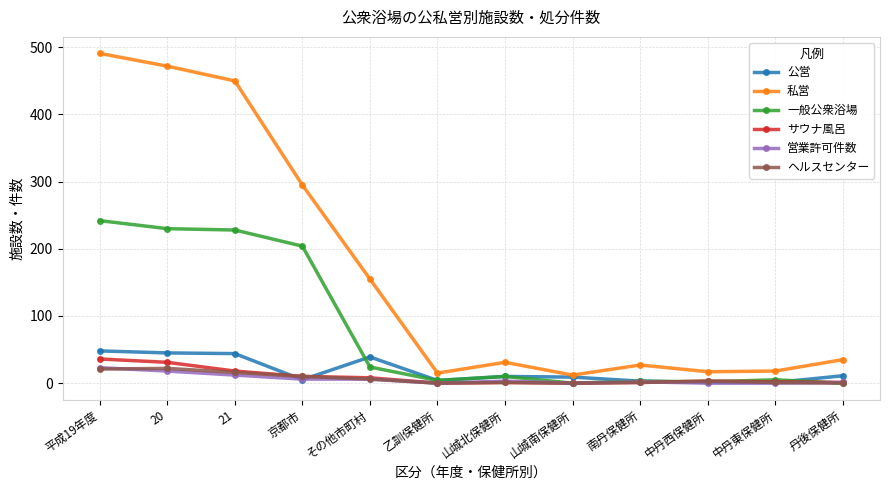

Is it true that ヘルスセンター equals 0 at 乙訓保健所?

True